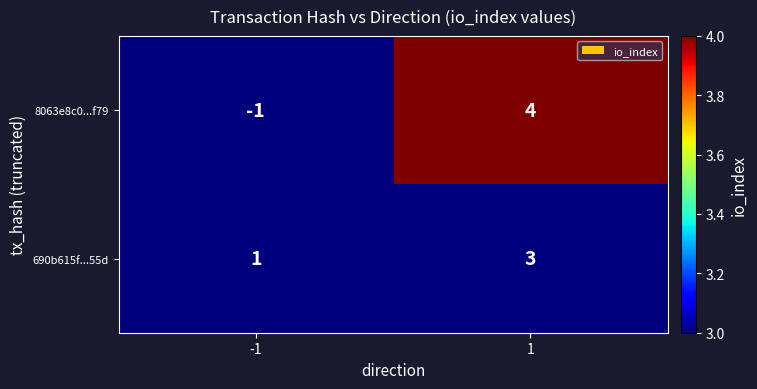

What is the maximum value for 690b615f...55d?

3